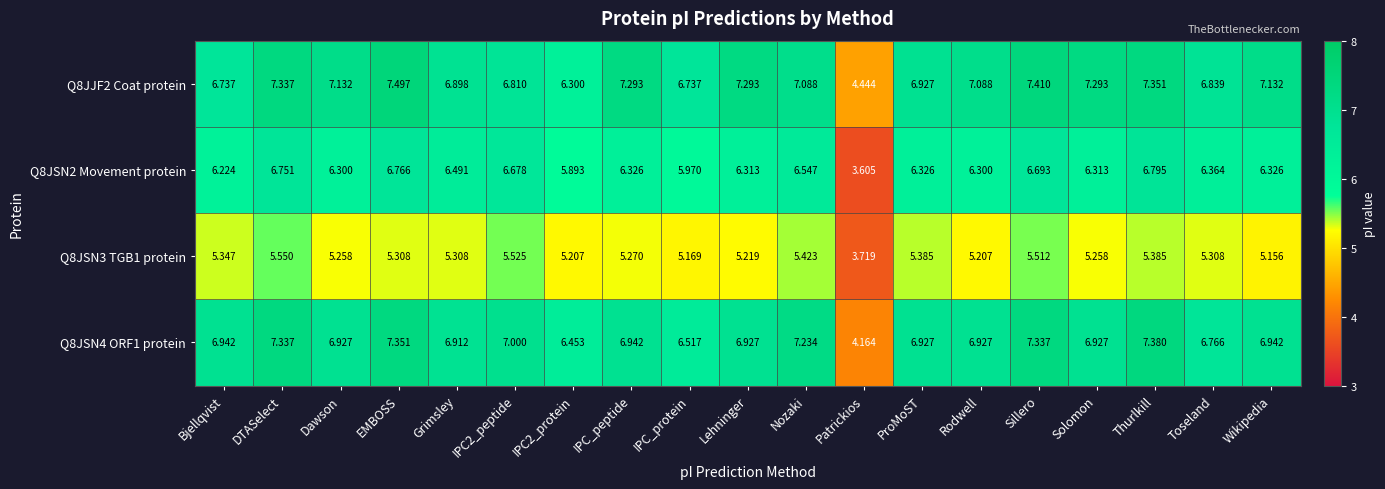

Which category has the lowest value across all series?

Patrickios